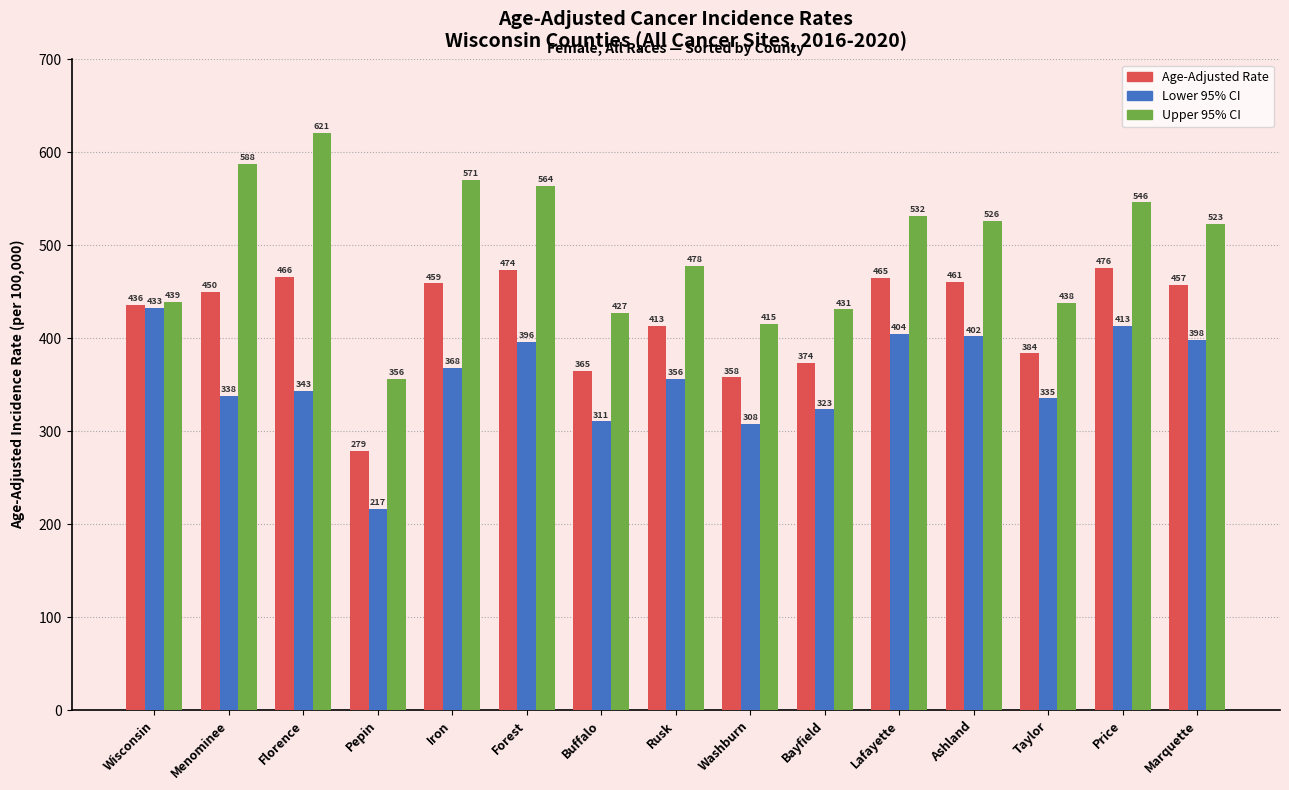

What is the label of the 3rd bar from the right?

Taylor